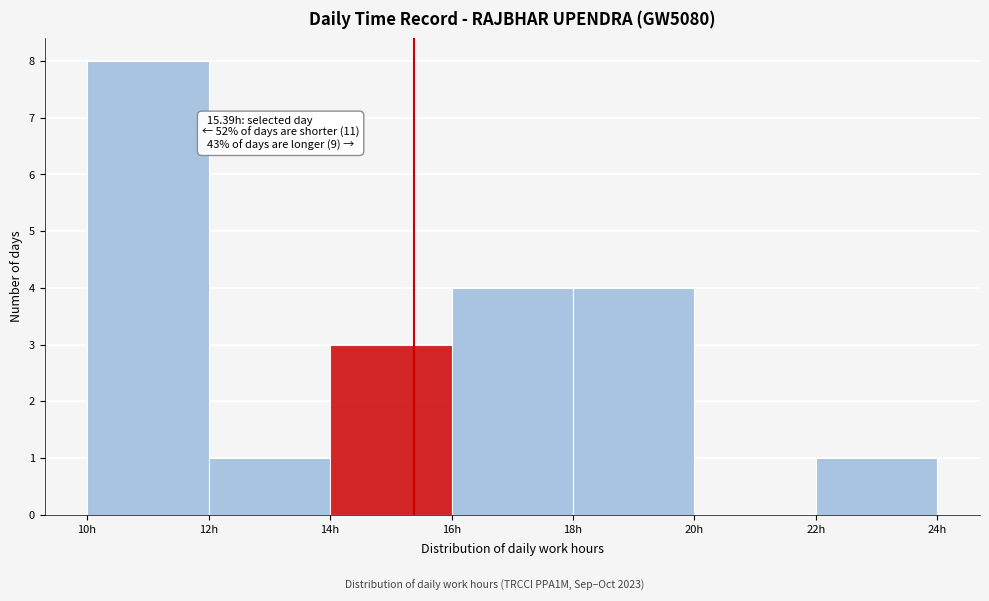

Which range on the x-axis has the tallest bar?

10 to 12